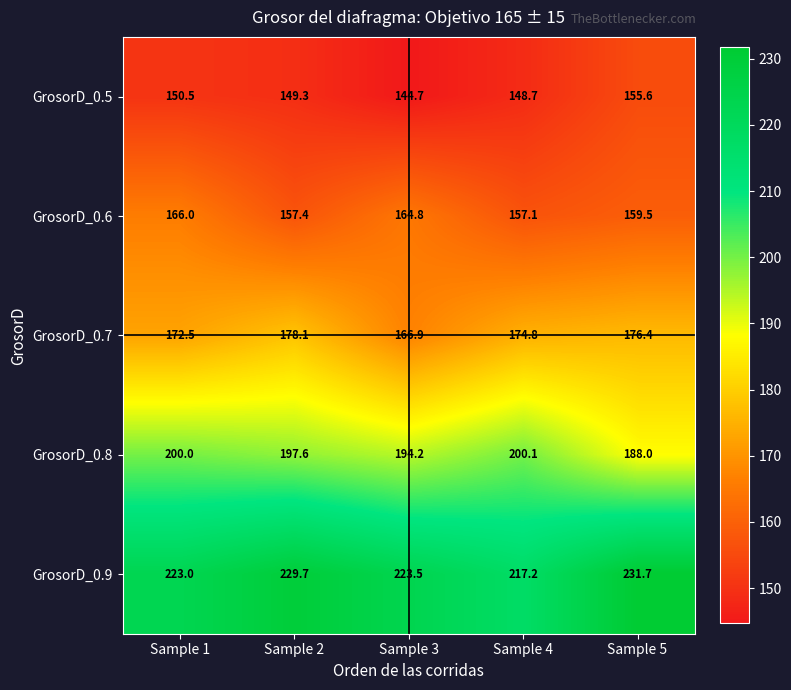

Rank the series at Sample 2 from lowest to highest value.

GrosorD_0.5, GrosorD_0.6, GrosorD_0.7, GrosorD_0.8, GrosorD_0.9